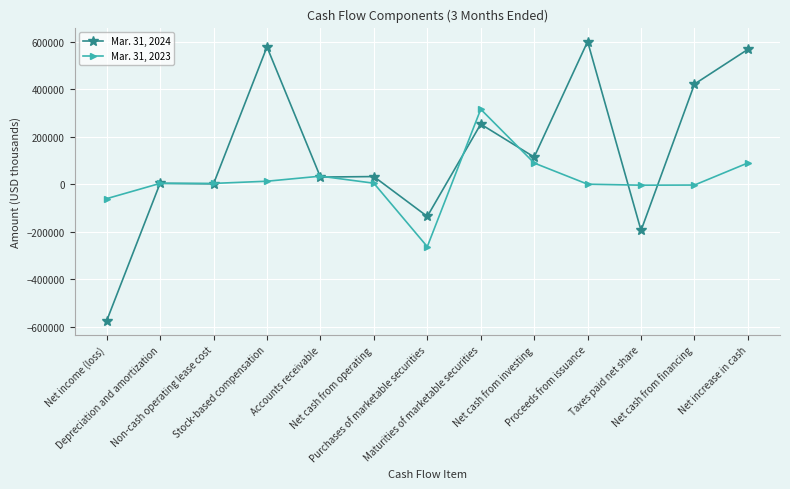

How many lines are shown in the chart?

2